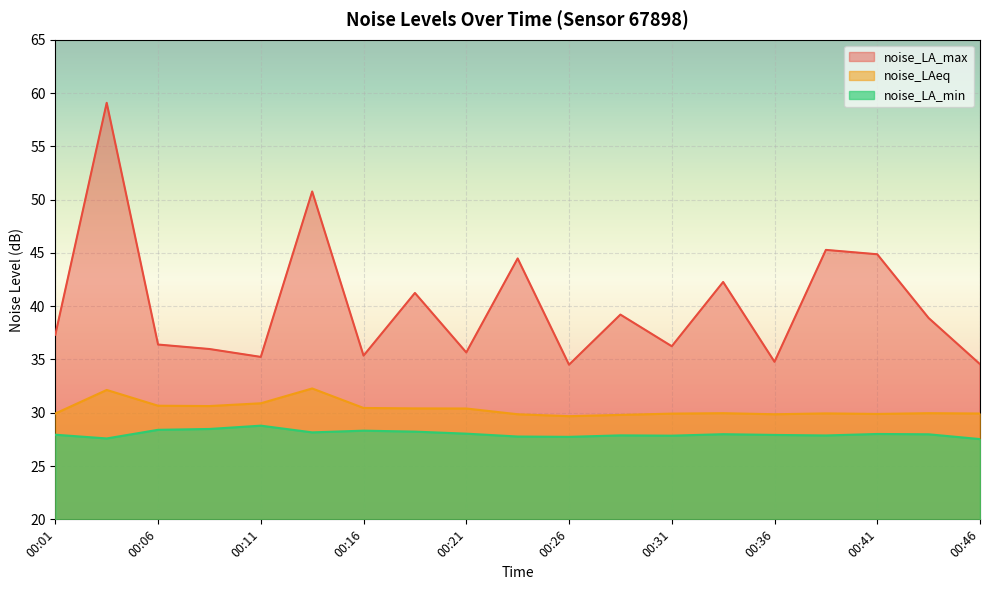

True or false: noise_LA_max and noise_LA_min intersect in this chart.

False